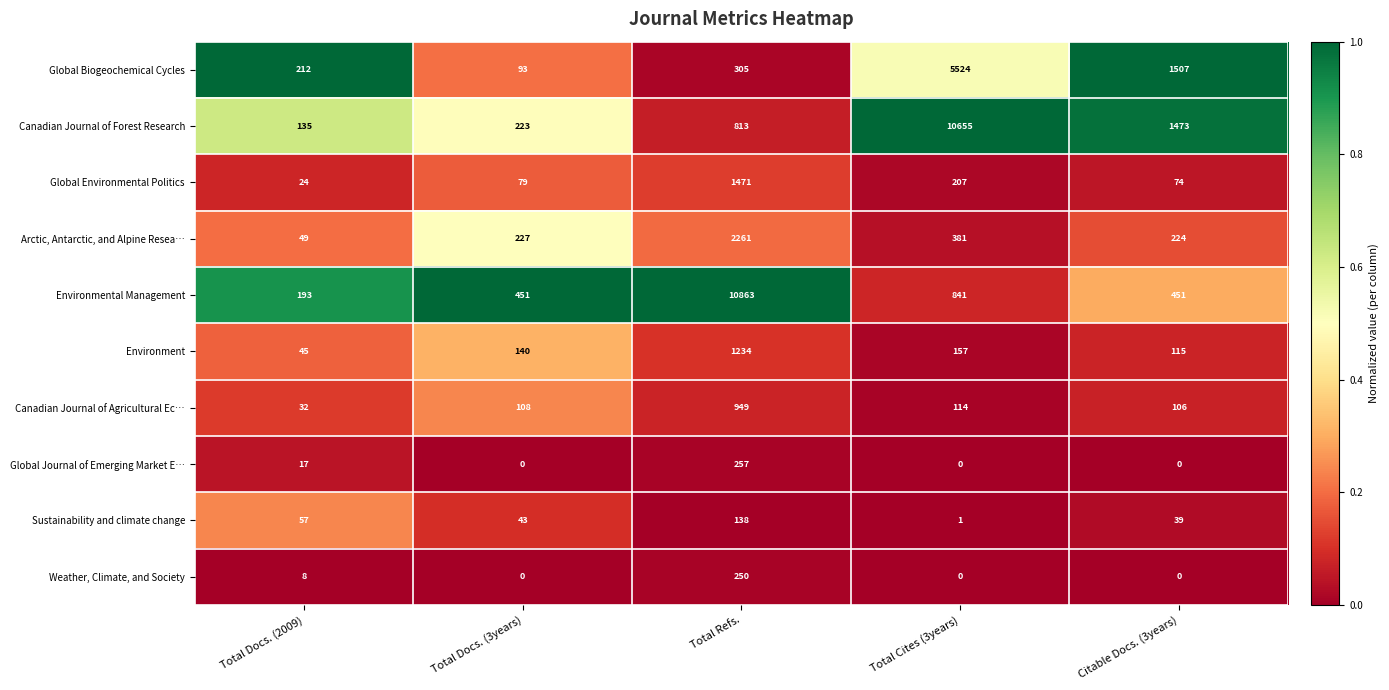

At how many categories does at least one series exceed 0?

5